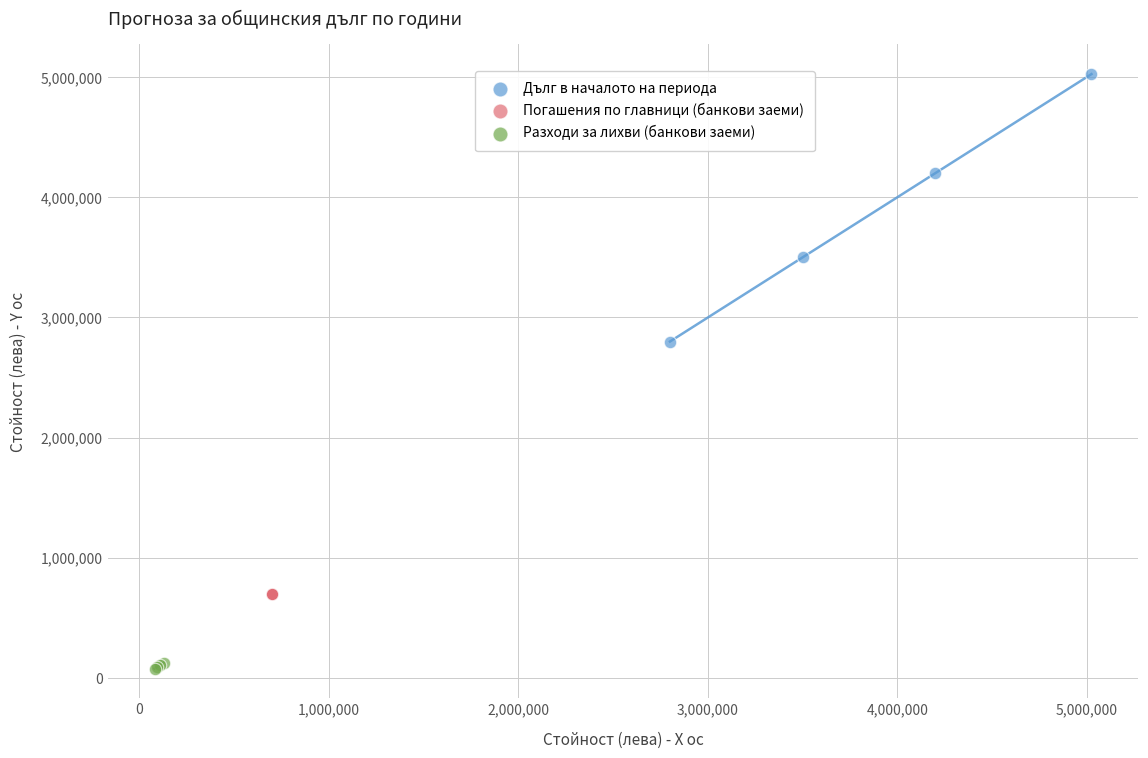

Which series contains the lowest Y value?

Разходи за лихви (банкови заеми)